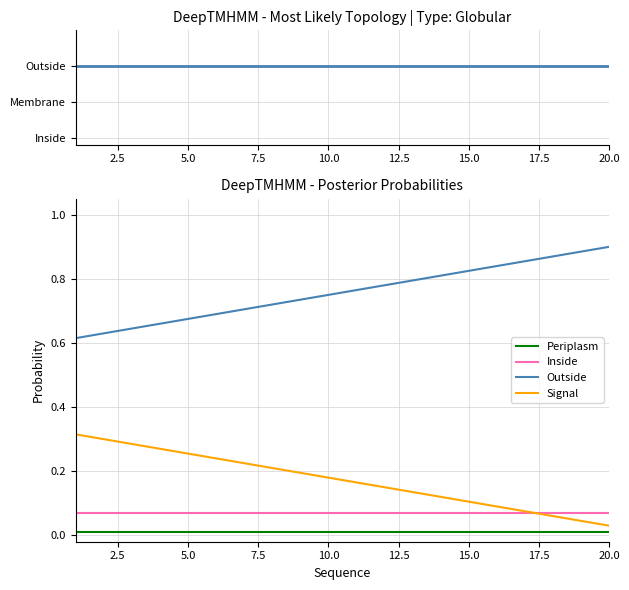

Which series changed the most between 7.5 and 10.0?

Outside